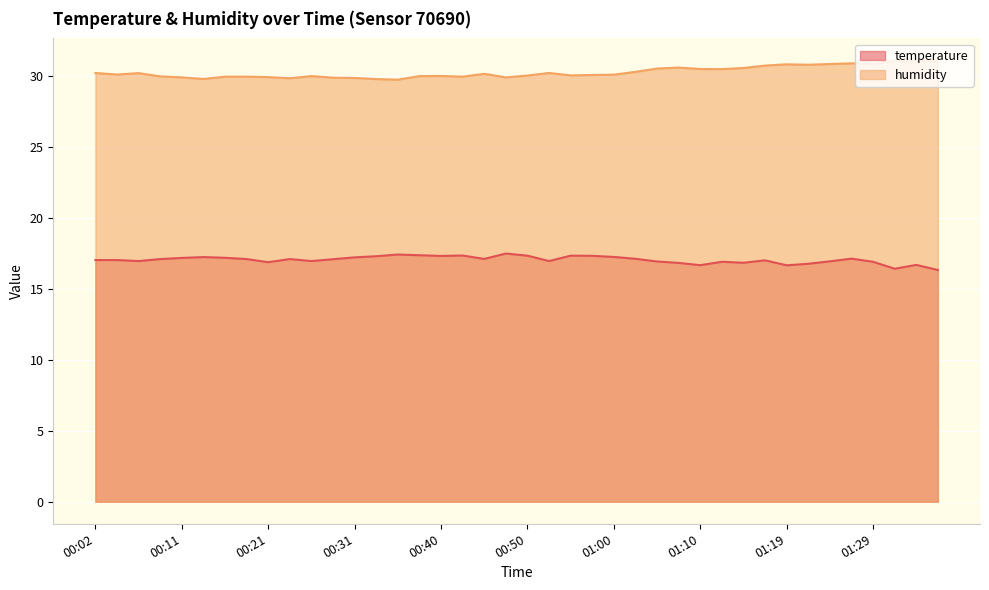

Reading right to left, what are all the values shown in this chart?

temperature: 01:36=16.3	01:34=16.7	01:31=16.4	01:29=16.9	01:27=17.1	01:24=16.9	01:22=16.8	01:19=16.6	01:17=17.0	01:14=16.8	01:12=16.9	01:10=16.6	01:07=16.8	01:05=16.9	01:02=17.1	01:00=17.2	00:57=17.3	00:55=17.3	00:53=16.9	00:50=17.3	00:48=17.5	00:45=17.1	00:43=17.3	00:40=17.3	00:38=17.4	00:36=17.4	00:33=17.3	00:31=17.2	00:28=17.1	00:26=16.9	00:23=17.1	00:21=16.9	00:19=17.1	00:16=17.2	00:14=17.2	00:11=17.2	00:09=17.1	00:06=16.9	00:04=17.0	00:02=17.0
humidity: 01:36=31.1	01:34=31.0	01:31=31.1	01:29=30.8	01:27=30.9	01:24=30.8	01:22=30.8	01:19=30.8	01:17=30.7	01:14=30.5	01:12=30.4	01:10=30.5	01:07=30.6	01:05=30.5	01:02=30.3	01:00=30.1	00:57=30.0	00:55=30.0	00:53=30.2	00:50=30.0	00:48=29.9	00:45=30.1	00:43=29.9	00:40=30.0	00:38=30.0	00:36=29.7	00:33=29.8	00:31=29.8	00:28=29.9	00:26=30.0	00:23=29.8	00:21=29.9	00:19=29.9	00:16=29.9	00:14=29.8	00:11=29.9	00:09=29.9	00:06=30.2	00:04=30.1	00:02=30.2